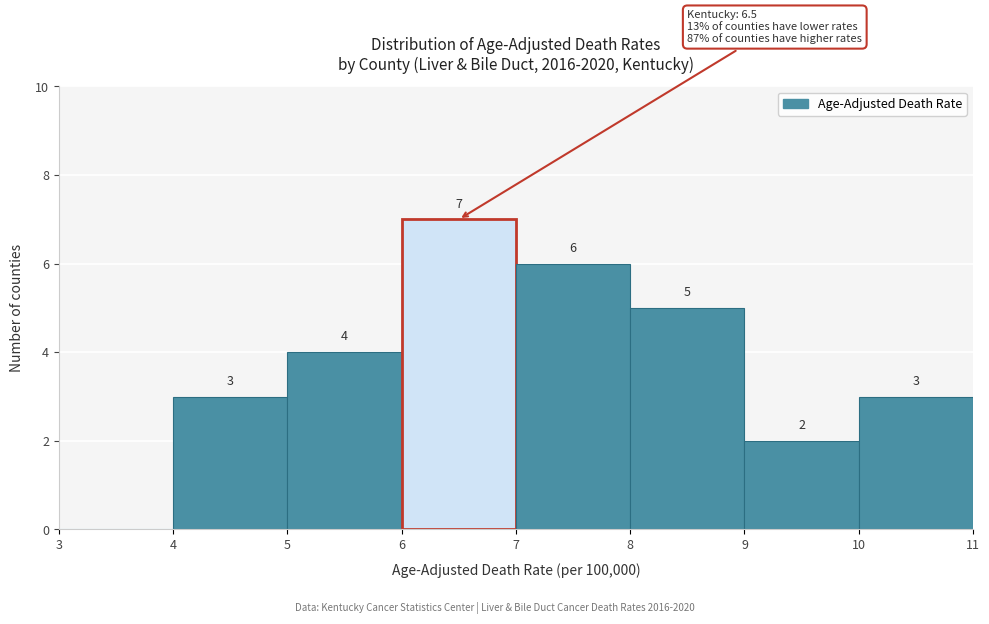

Over which range of the x-axis is the bar tallest?

6 to 7